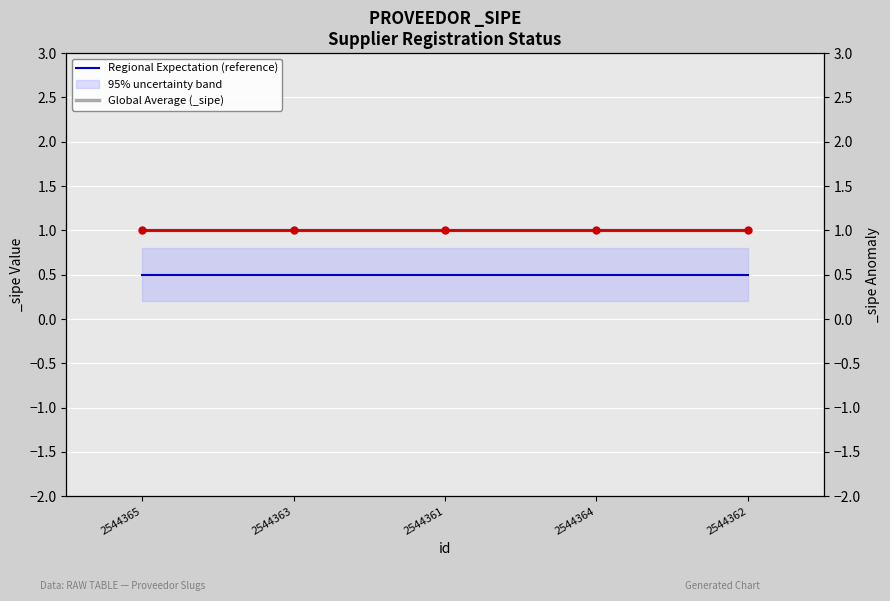

True or false: Regional Expectation (reference) and Global Average (_sipe) cross at least once.

False